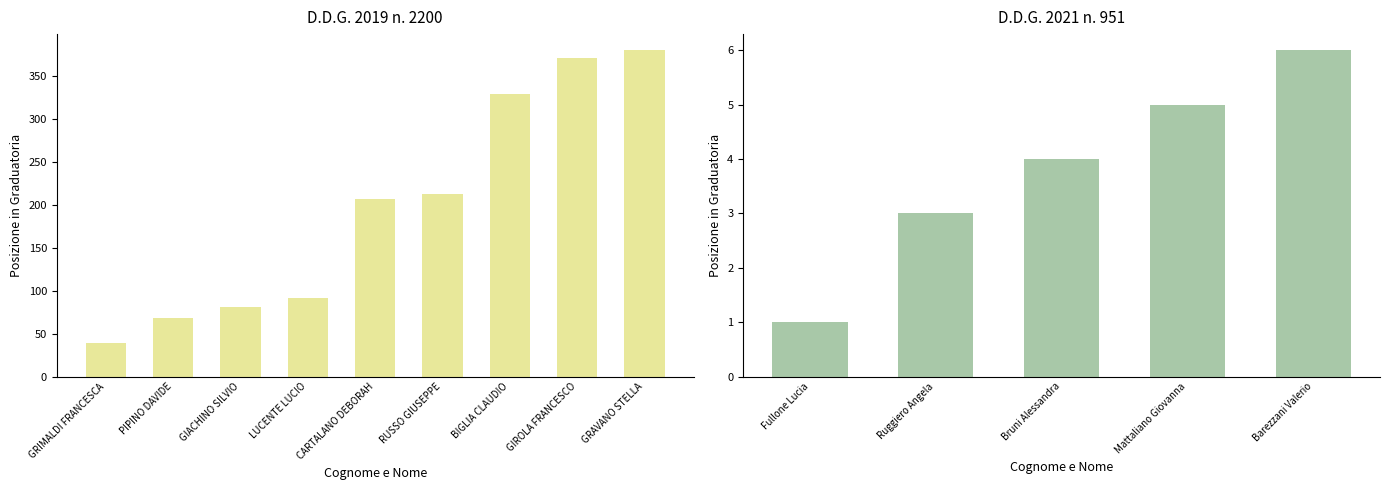

How many values in the Posizione in Graduatoria series are below 81?

7